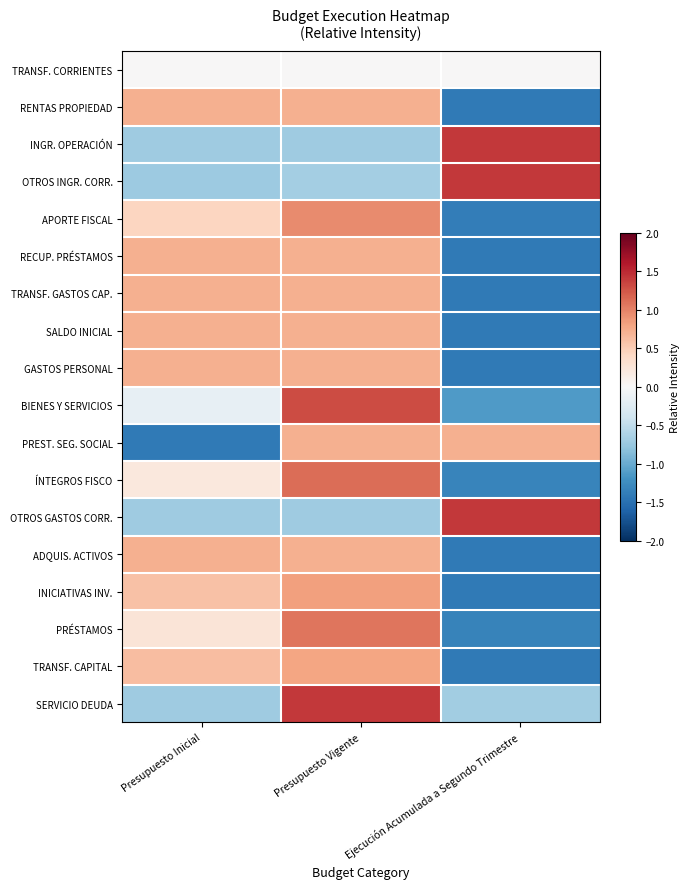

At how many categories does at least one series exceed 0?

3